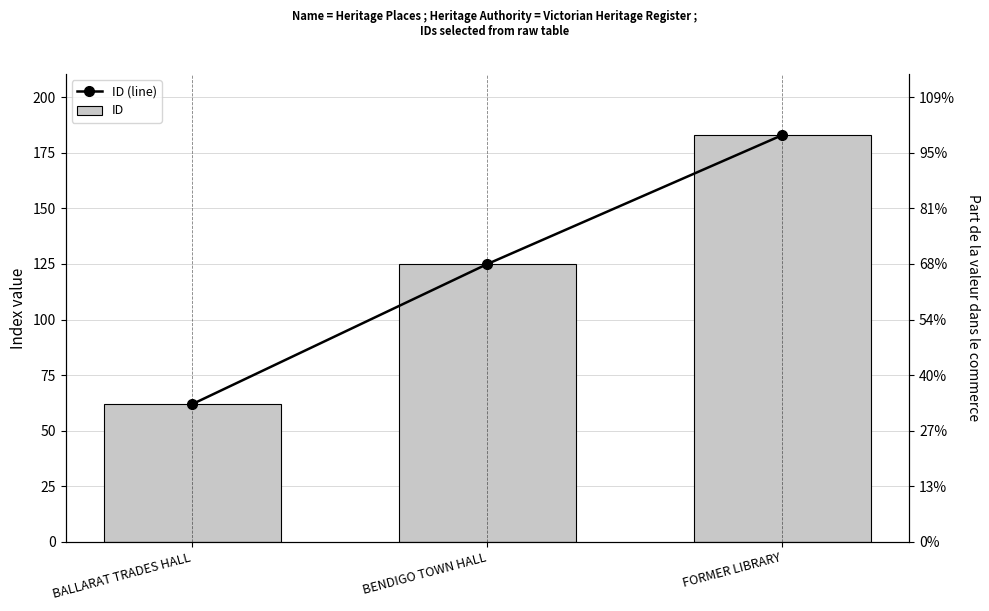

What is the value of the ID bar at the 1st from the left?

62